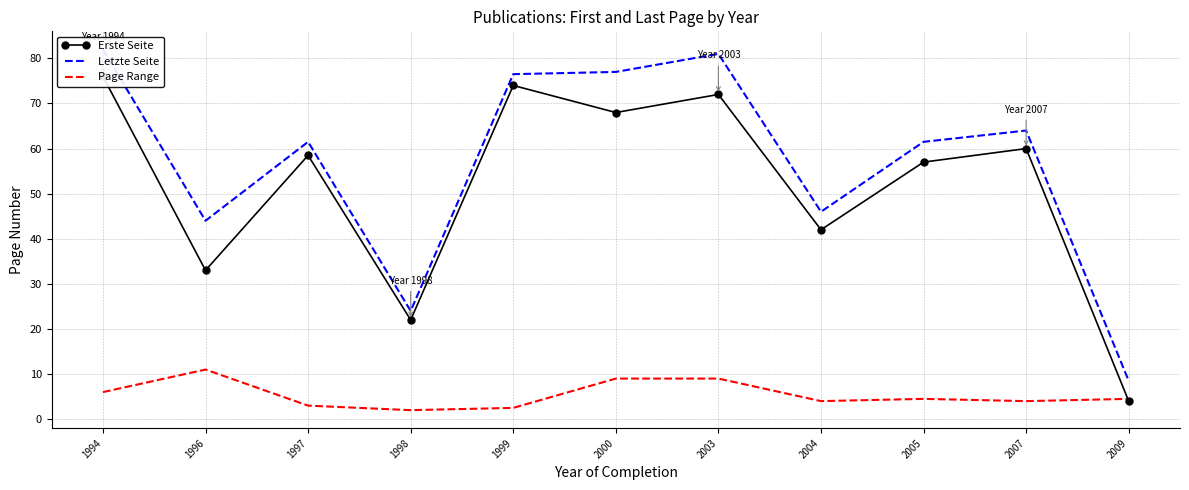

What is the maximum value for Erste Seite?

76.0